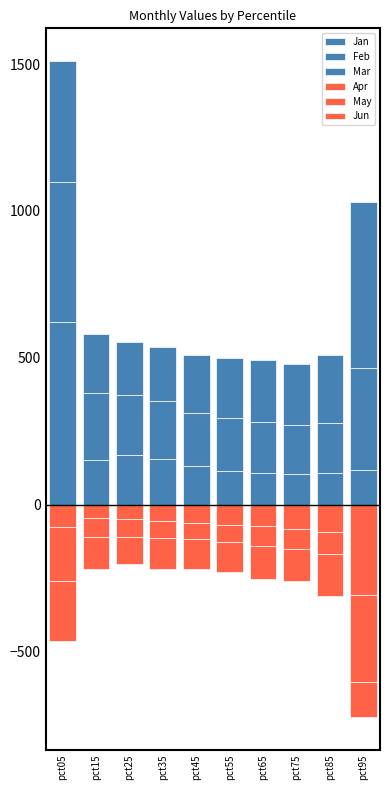

Which has a higher value, pct65 or pct15?

pct15